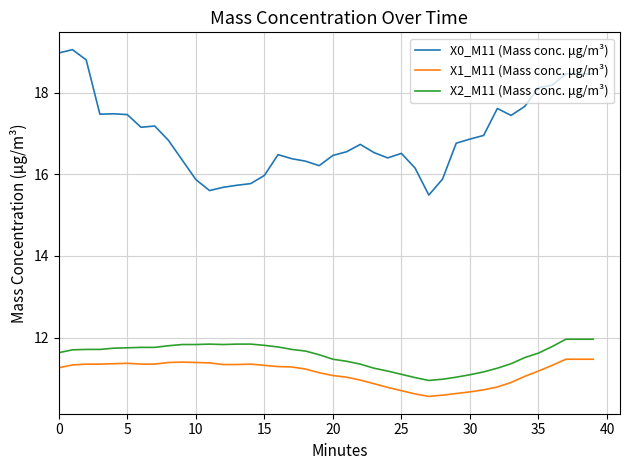

List the series in order of their peak value, highest first.

X0_M11 (Mass conc. μg/m³), X2_M11 (Mass conc. μg/m³), X1_M11 (Mass conc. μg/m³)